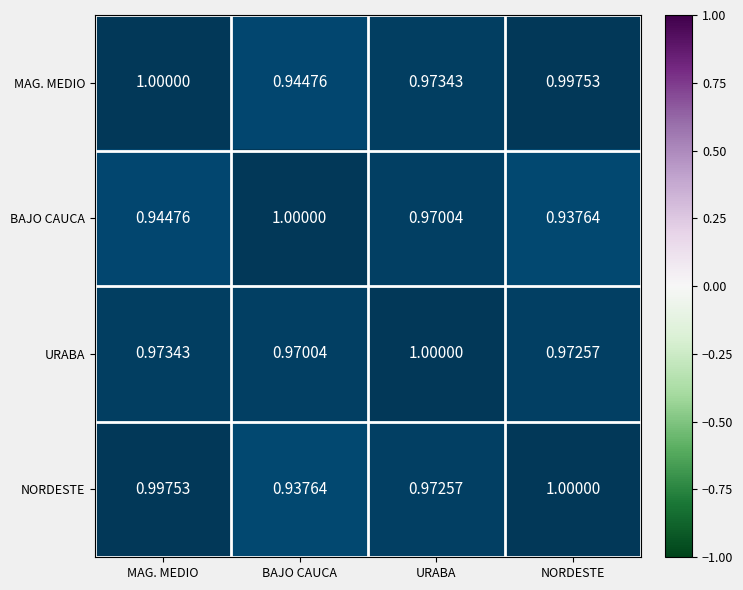

Between URABA and NORDESTE, which series saw the biggest shift?

BAJO CAUCA